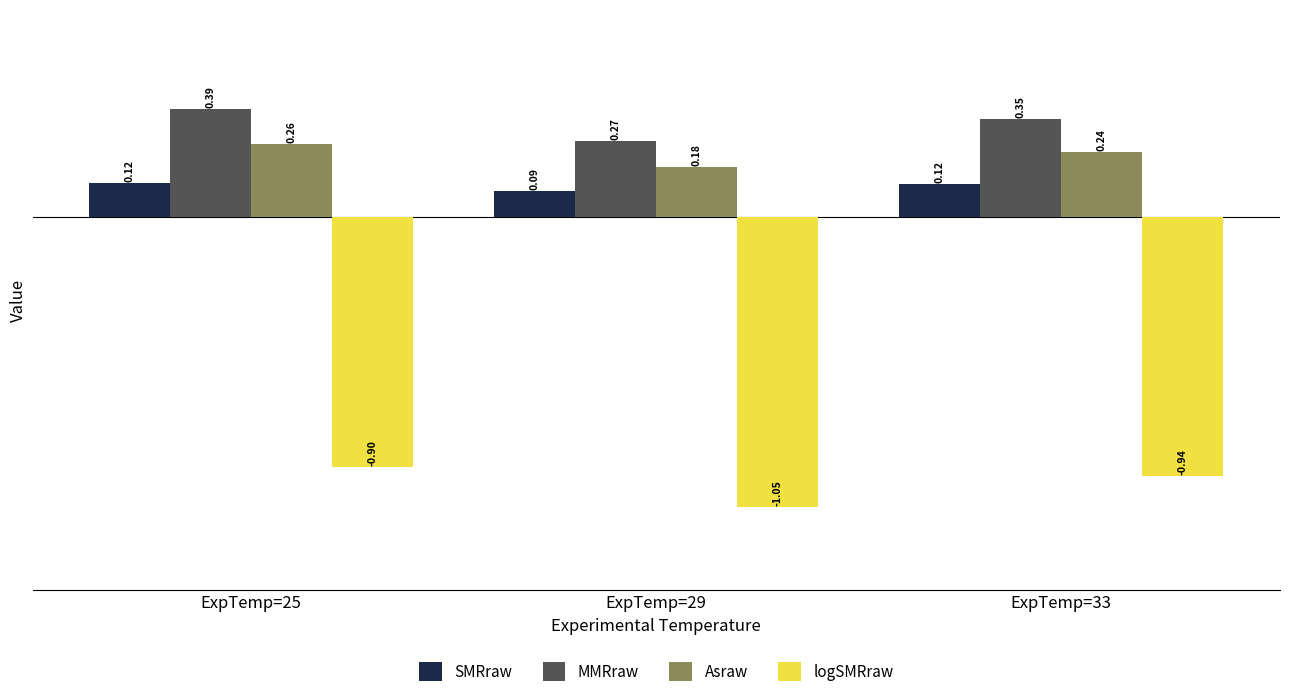

List the labels in order of Asraw value, largest first.

ExpTemp=25, ExpTemp=33, ExpTemp=29